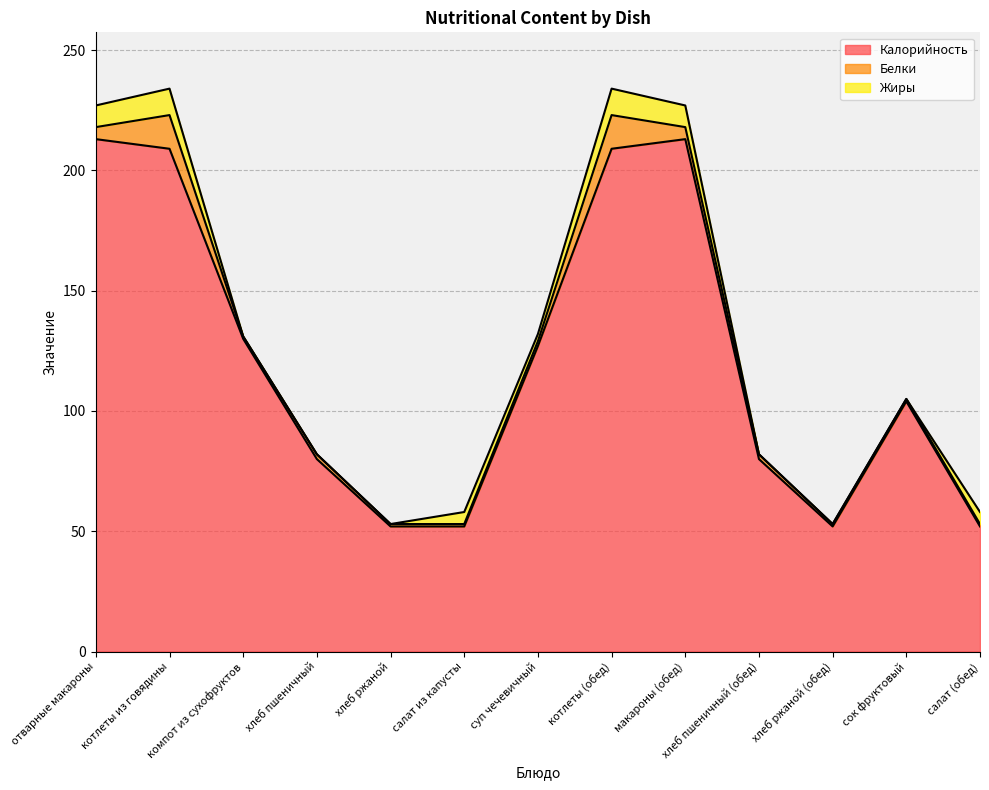

What is the sum of all Жиры values?

53